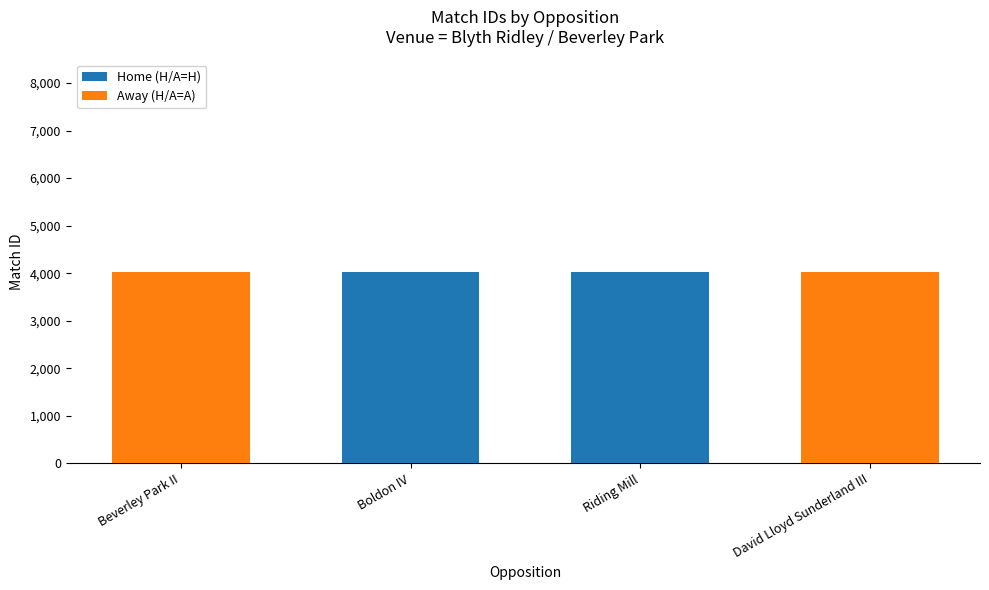

What is the total value across all series at Riding Mill?

4022